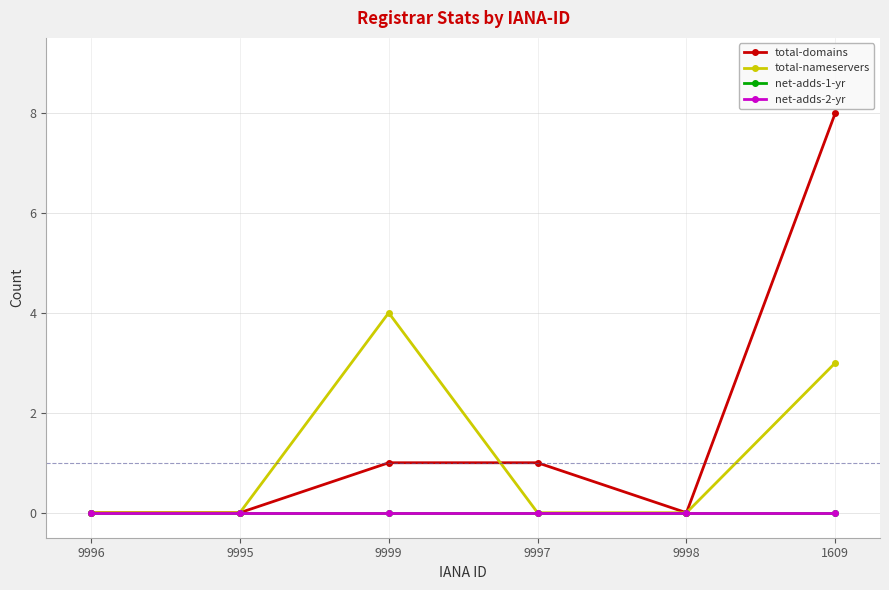

Where is the first local minimum for total-domains?

9998